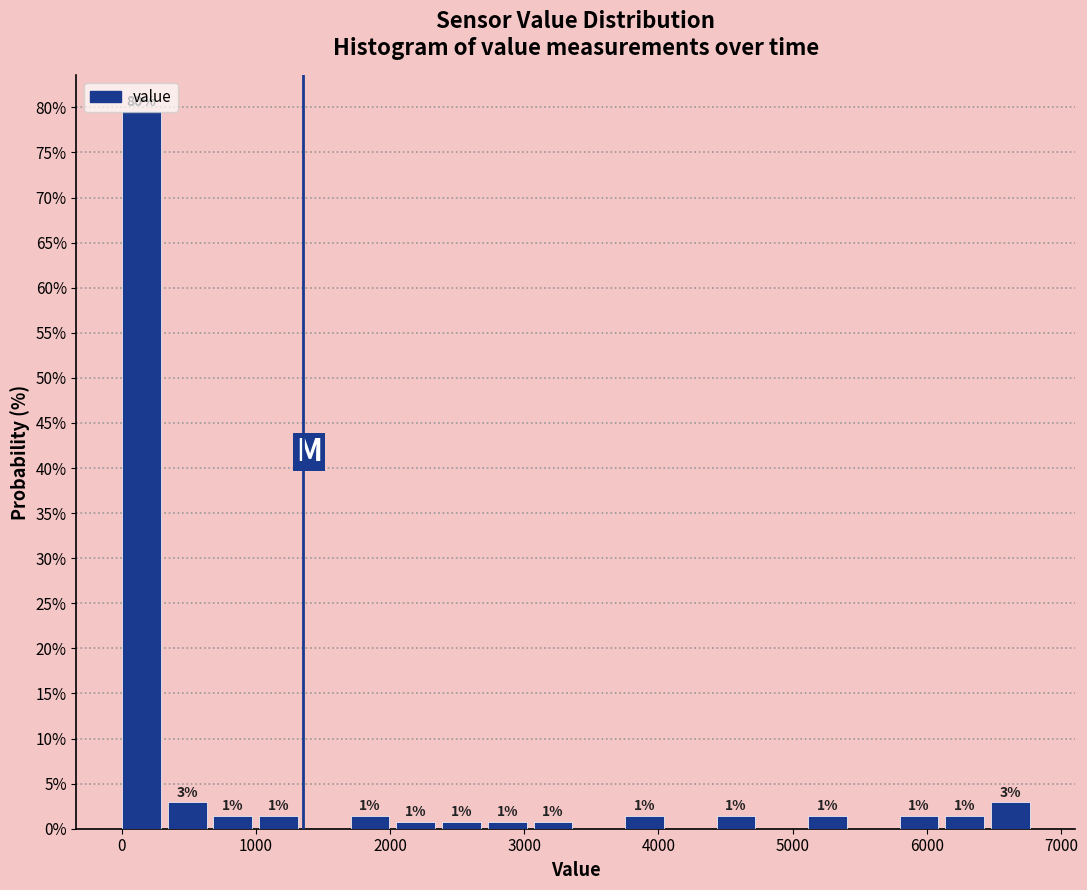

Around what value on the x-axis is the tallest bar? Give the approximate position of its centre, as read against the axis.

100